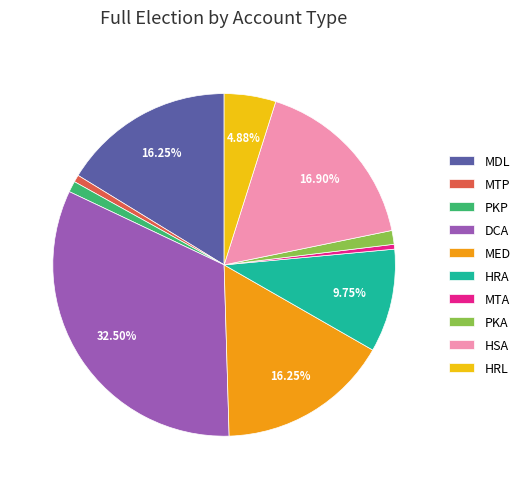

What percentage is the MDL slice, to the nearest percent?

16%